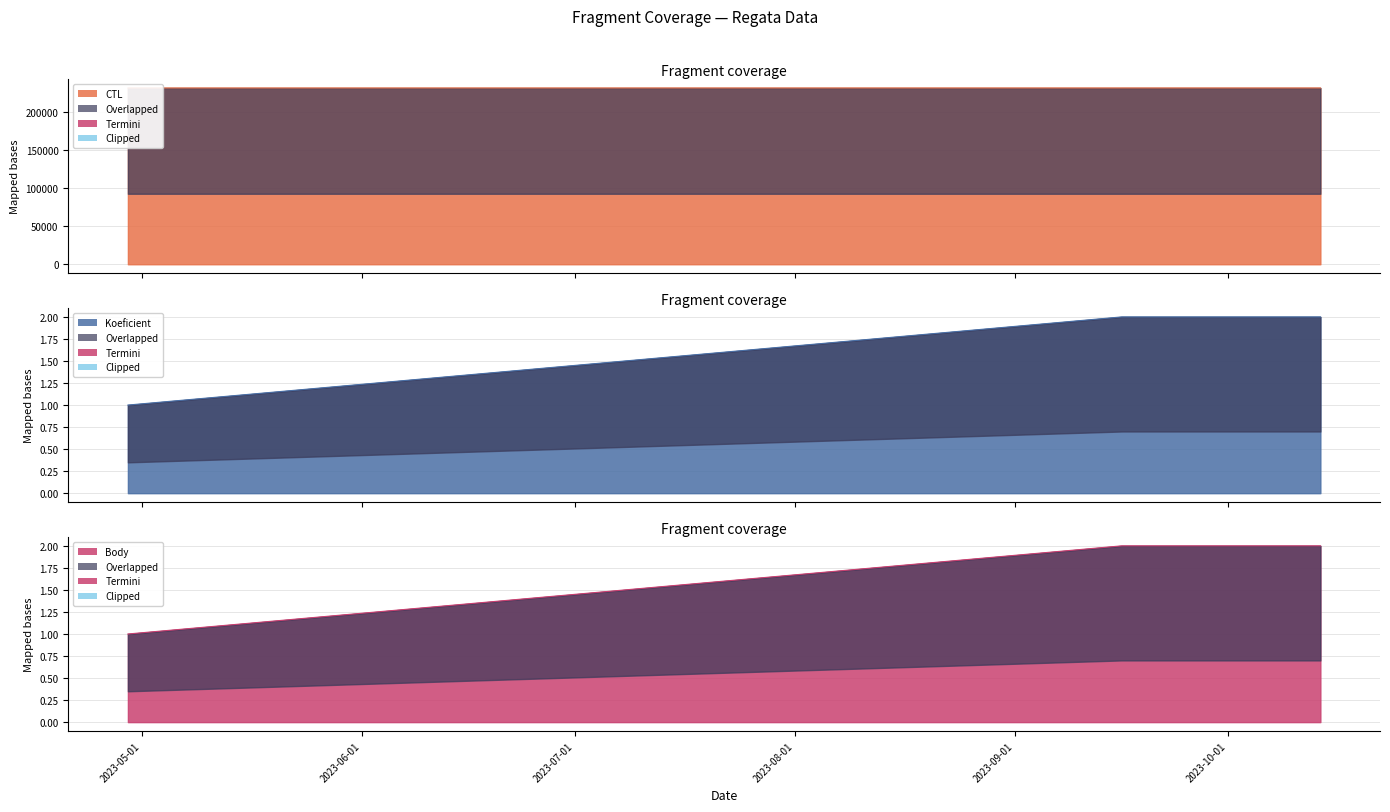

At which category is the sum across all series the highest?

2023-10-14